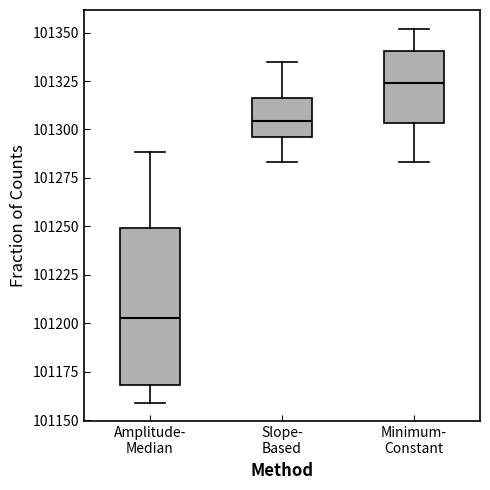

Which box's median line is the highest?

Minimum- Constant